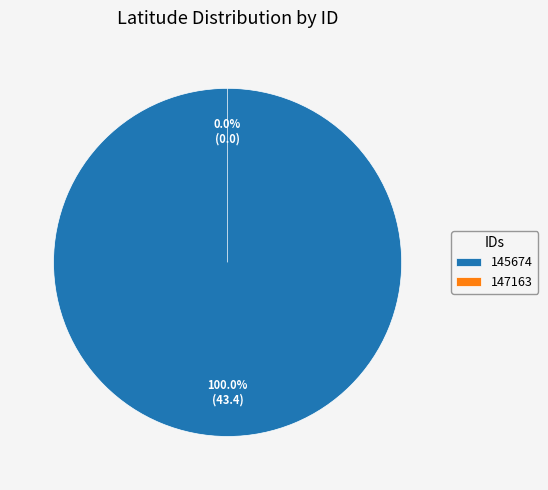

To the nearest percent, what portion does 145674 represent?

100%